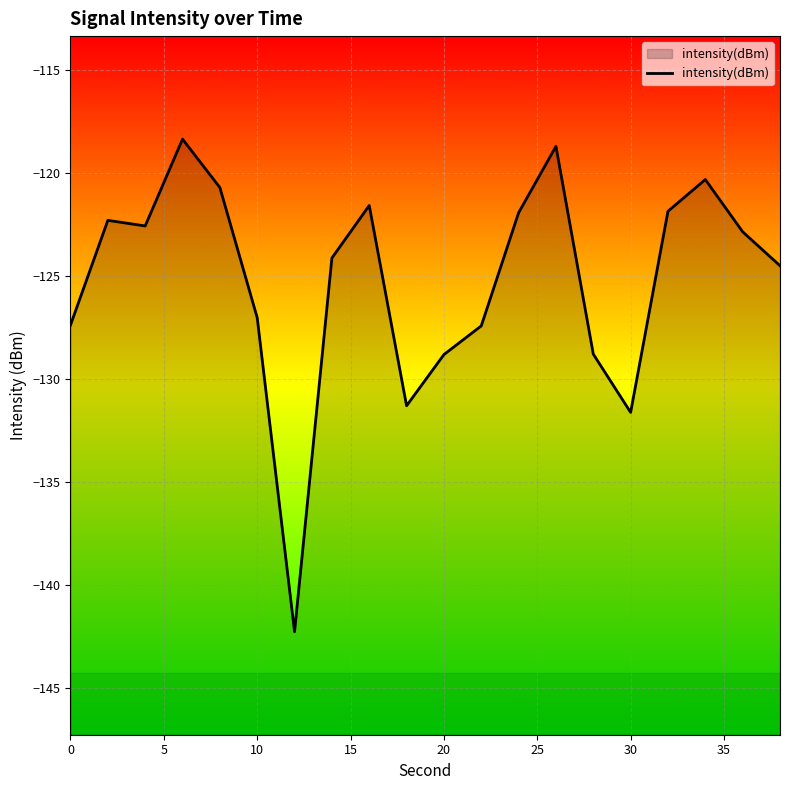

What is the value of the 19th point from the left?

-122.9